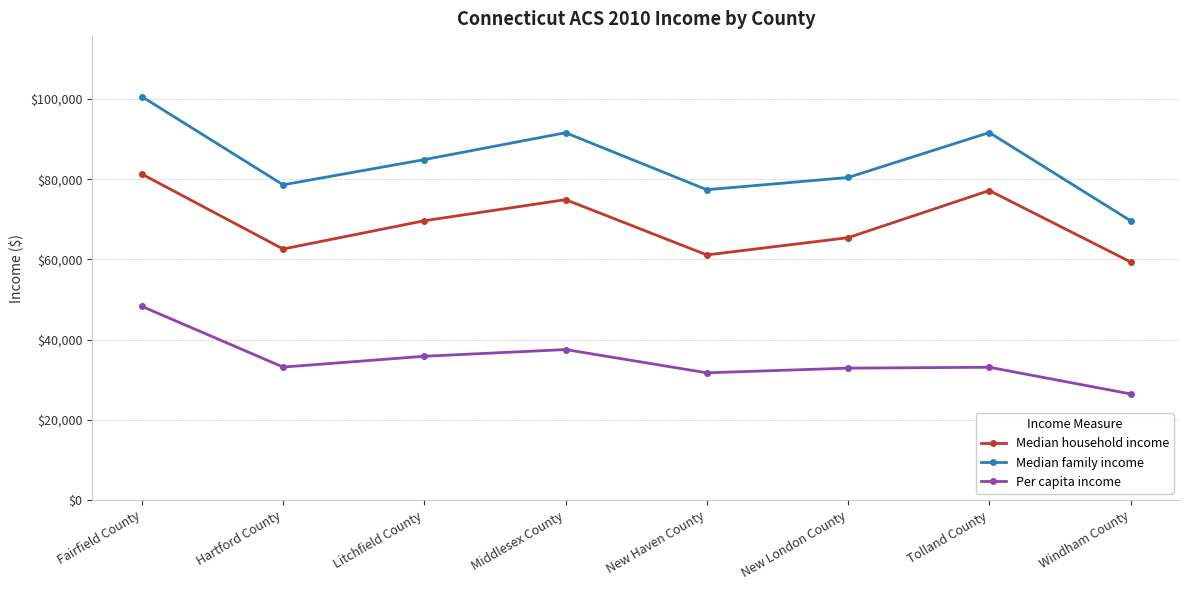

What is the difference between the second highest and second lowest values in the Median family income series?

14252